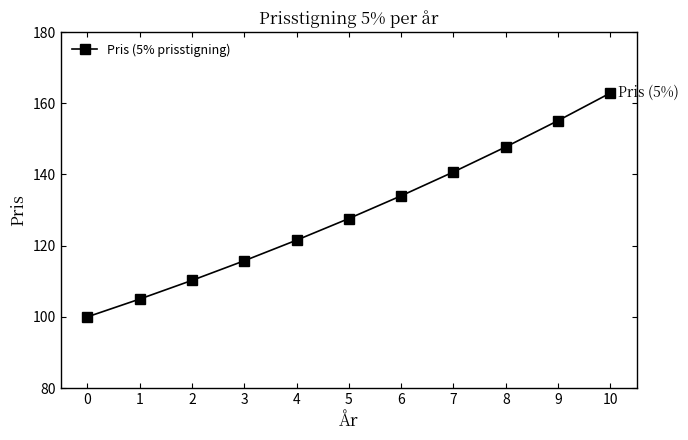

What is the sum of the values at 6 and 2?

244.3